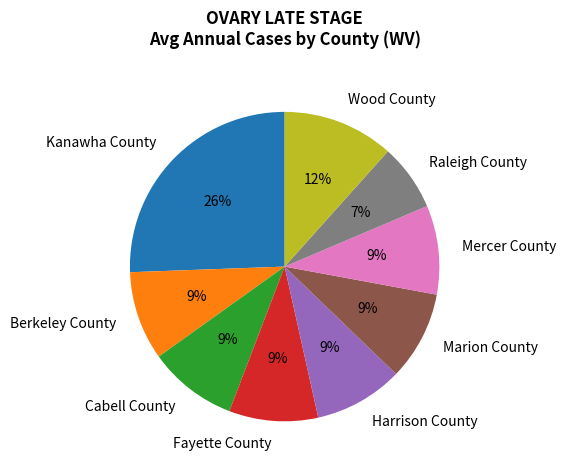

To the nearest percent, what portion does Berkeley County represent?

9%